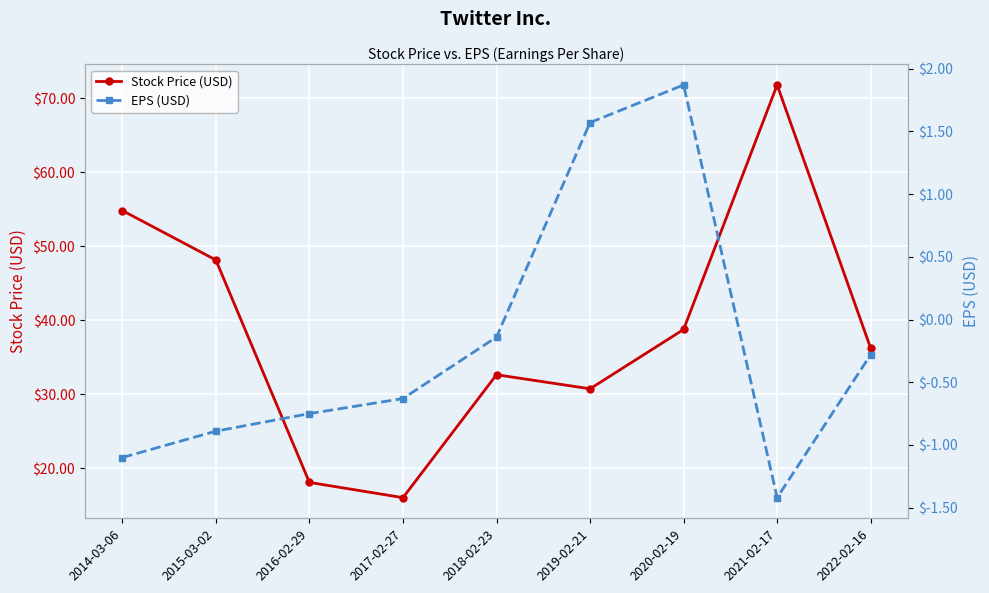

Is it true that Stock Price (USD) equals 16.1 at 2019-02-21?

False